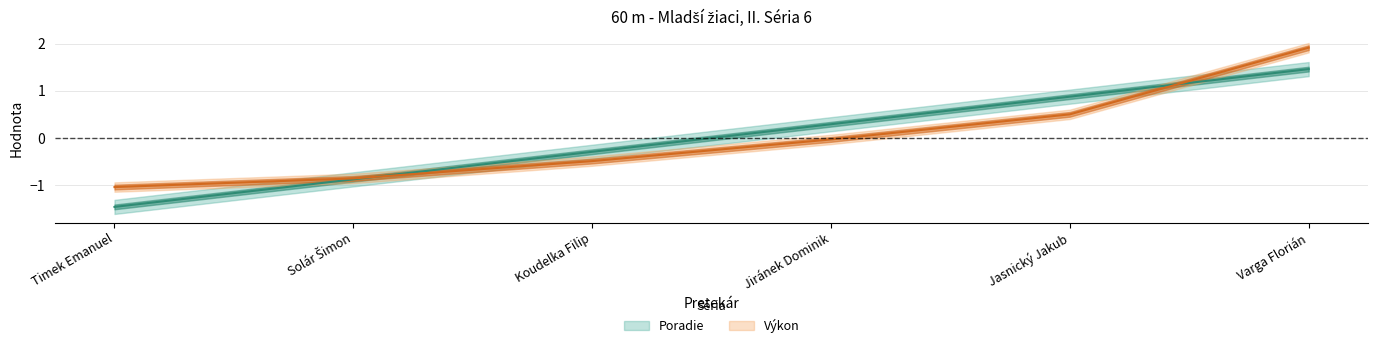

Reading right to left, transcribe all the data shown in this chart.

Poradie: 1.5	0.9	0.3	-0.3	-0.9	-1.5
Výkon: 1.9	0.5	-0.0	-0.5	-0.9	-1.0